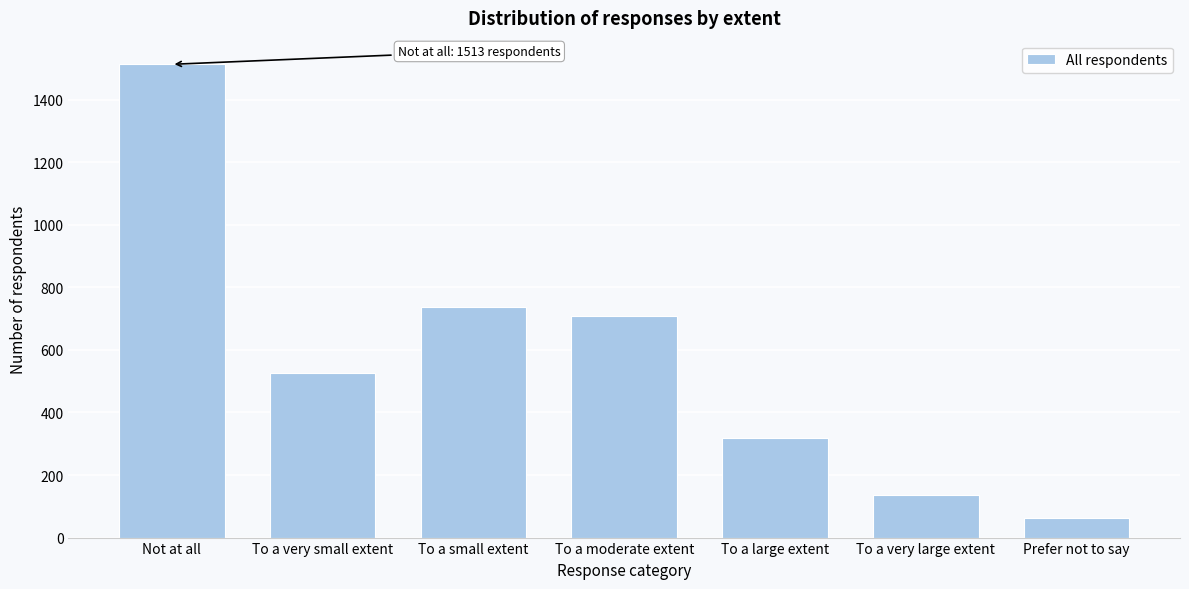

Reading left to right, what are all the values shown in this chart?

Not at all=1513	To a very small extent=526	To a small extent=736	To a moderate extent=709	To a large extent=318	To a very large extent=137	Prefer not to say=63